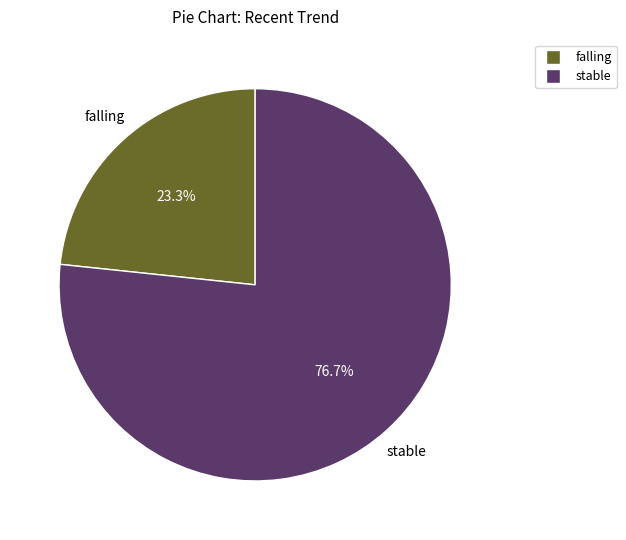

Rank the categories by value from lowest to highest.

falling, stable